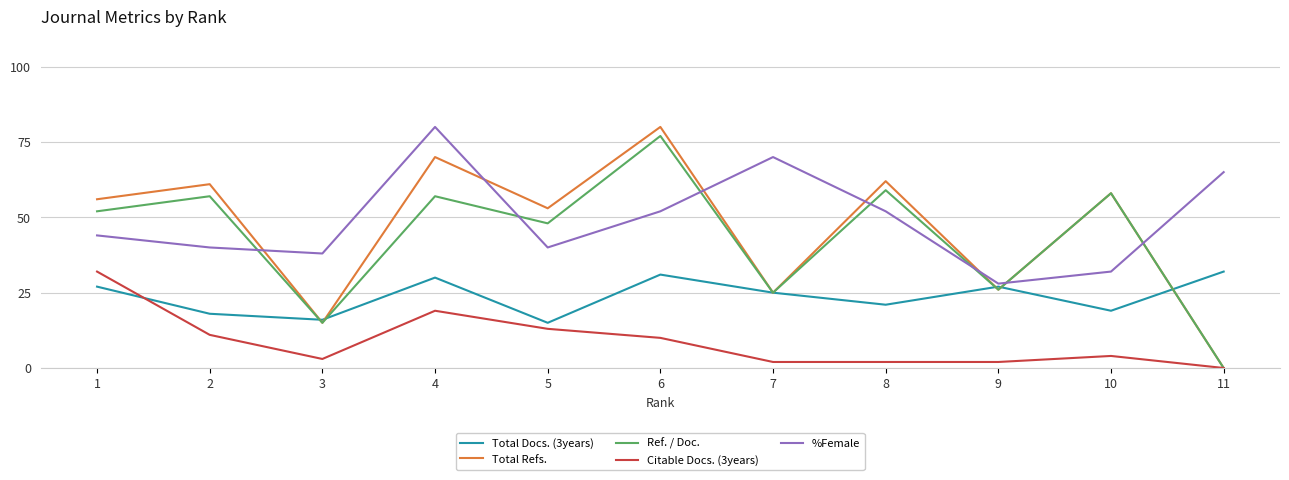

Is the value of Total Refs. at 8 greater than the value of Total Docs. (3years) at 11?

Yes